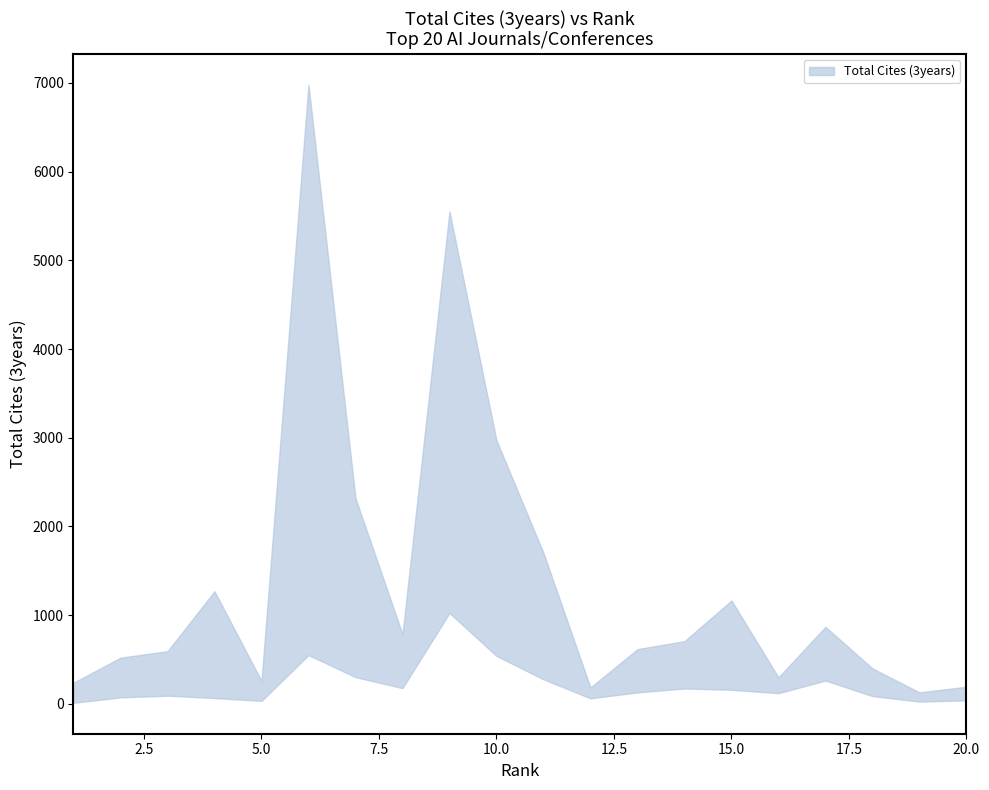

What is the difference between the maximum and second lowest values in the Total Cites (3years) Upper series?

6796